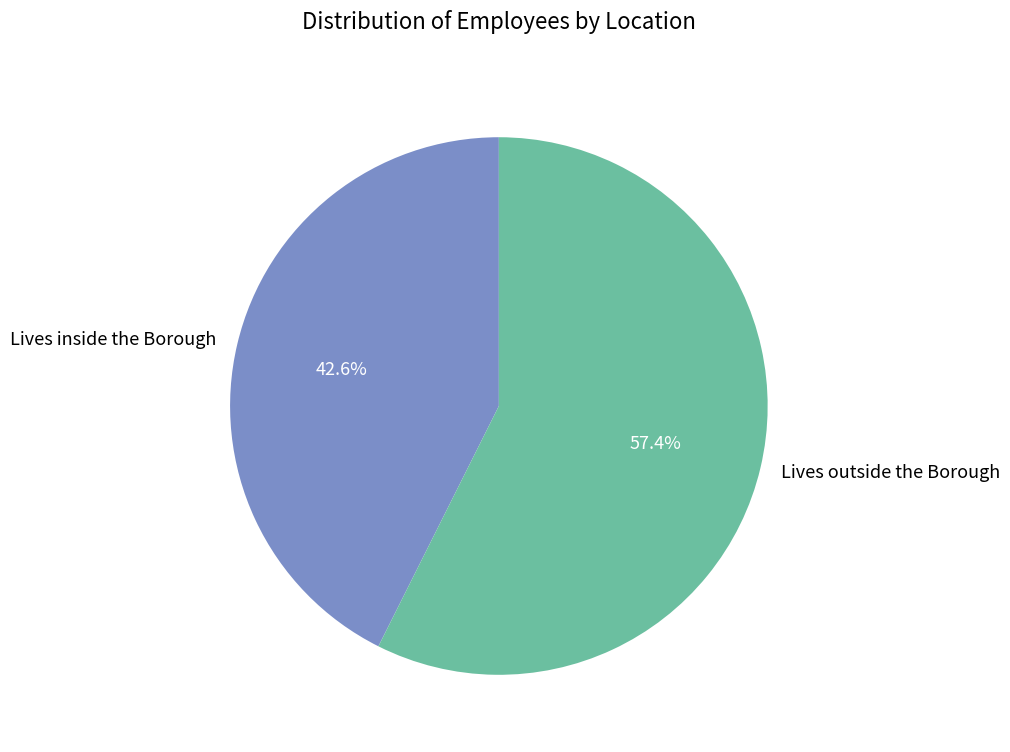

To the nearest percent, what portion does Lives inside the Borough represent?

43%